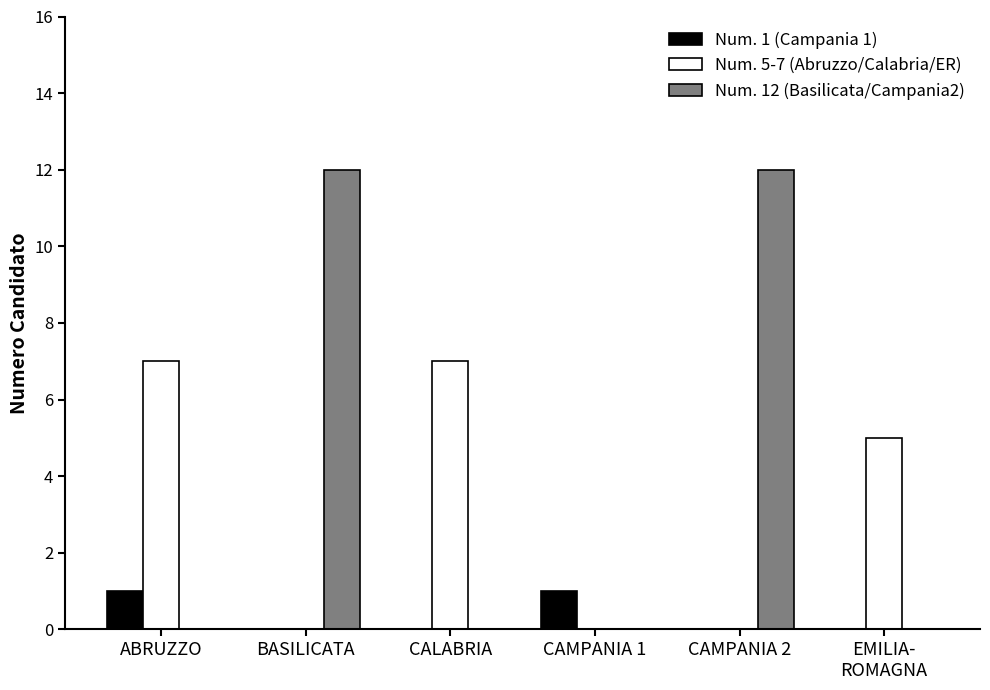

The value of Num. 12 (Basilicata/Campania2) at ABRUZZO is -6. True or false?

False